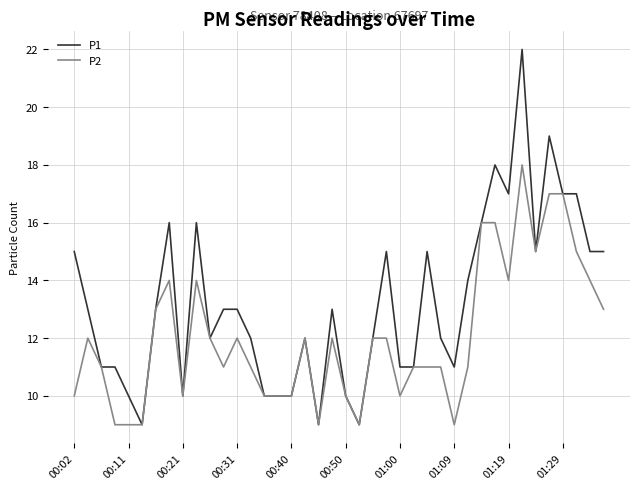

Which series has the largest total across all categories?

P1